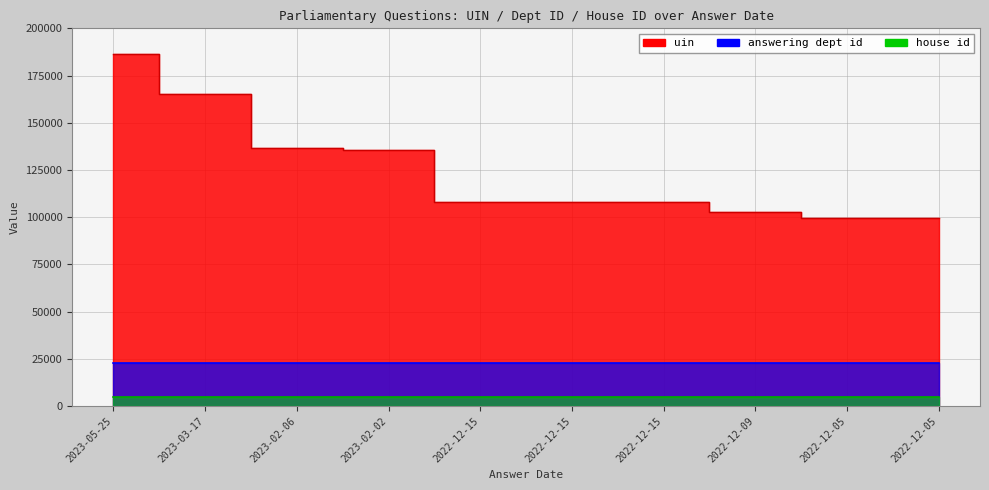

Does the chart display data point markers on the line(s)?

No